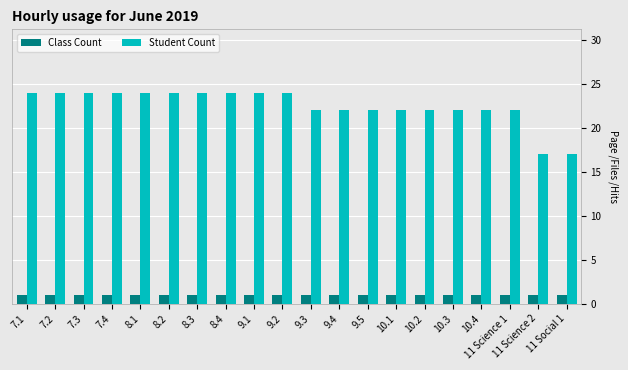

Reading right to left, what are all the values shown in this chart?

Class Count: 1	1	1	1	1	1	1	1	1	1	1	1	1	1	1	1	1	1	1	1
Student Count: 17	17	22	22	22	22	22	22	22	22	24	24	24	24	24	24	24	24	24	24